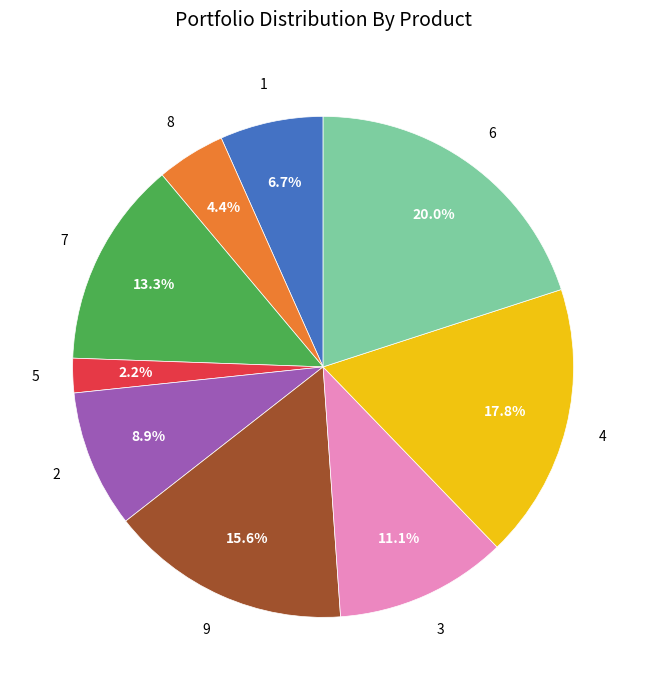

Between 7 and 4, which is larger?

4